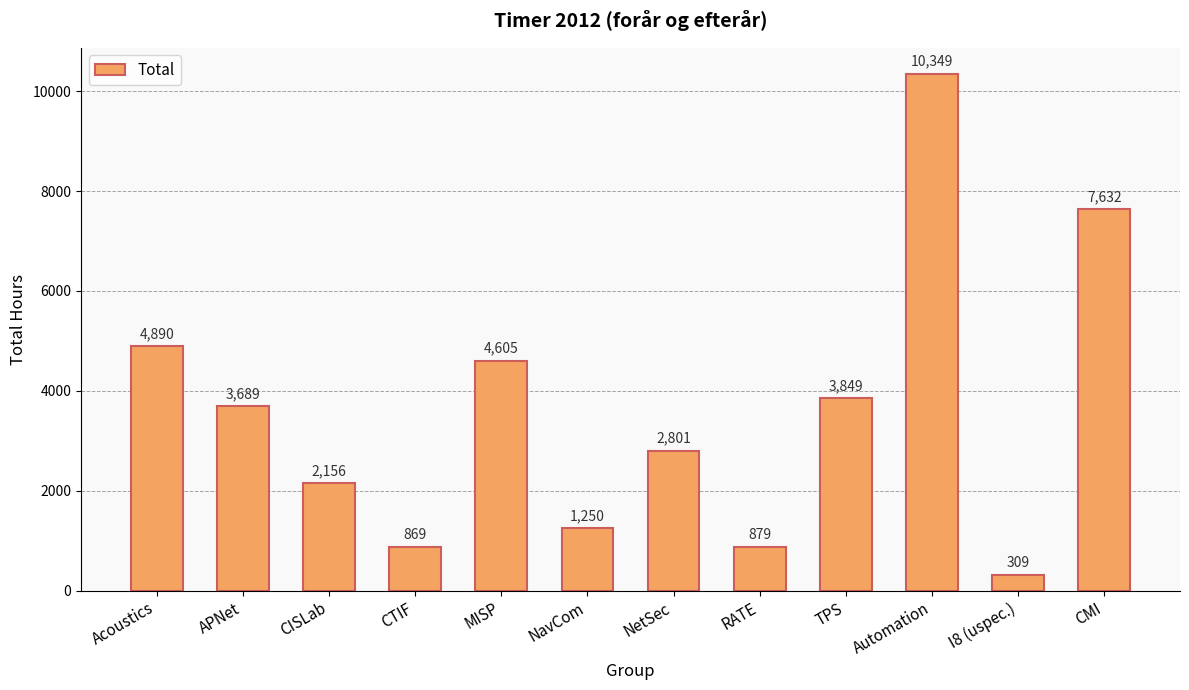

At which category does the chart reach its minimum across all series?

I8 (uspec.)